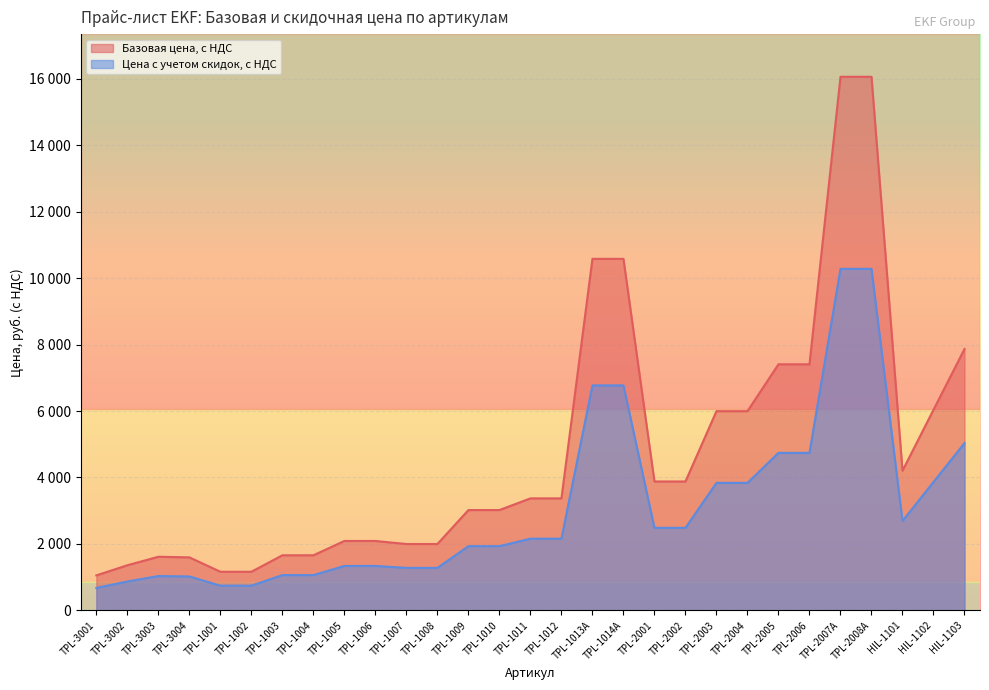

Is the value of Цена с учетом скидок, с НДС at TPL-1013A greater than the value of Базовая цена, с НДС at TPL-1011?

Yes